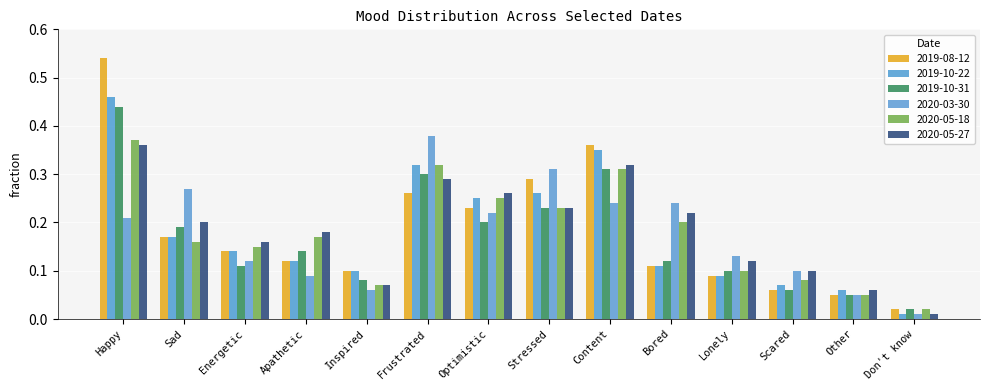

How many series are shown in this chart?

6